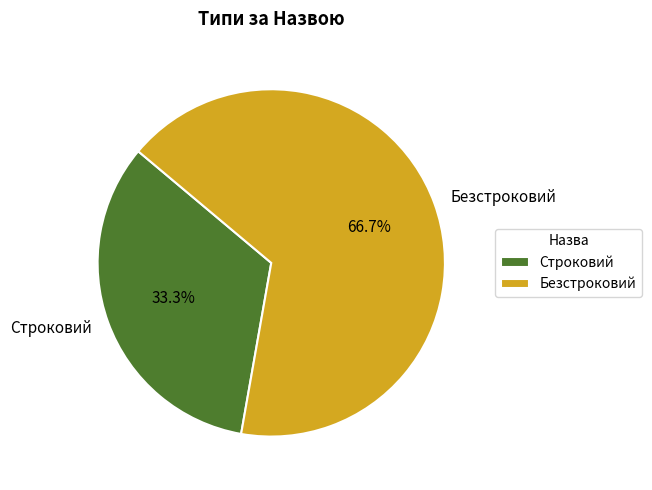

To the nearest percent, what is the difference between the largest and smallest slice percentages?

33%